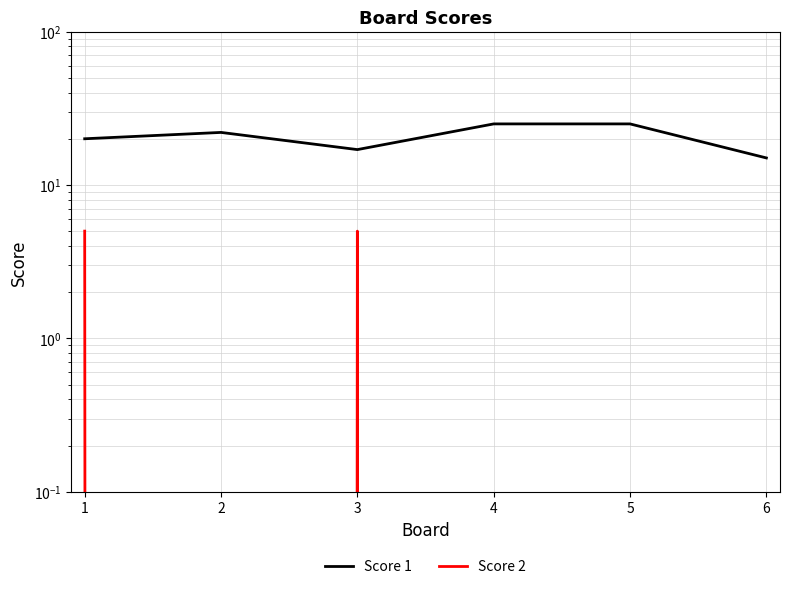

What is the difference between the maximum and minimum values in the Score 2 series?

5